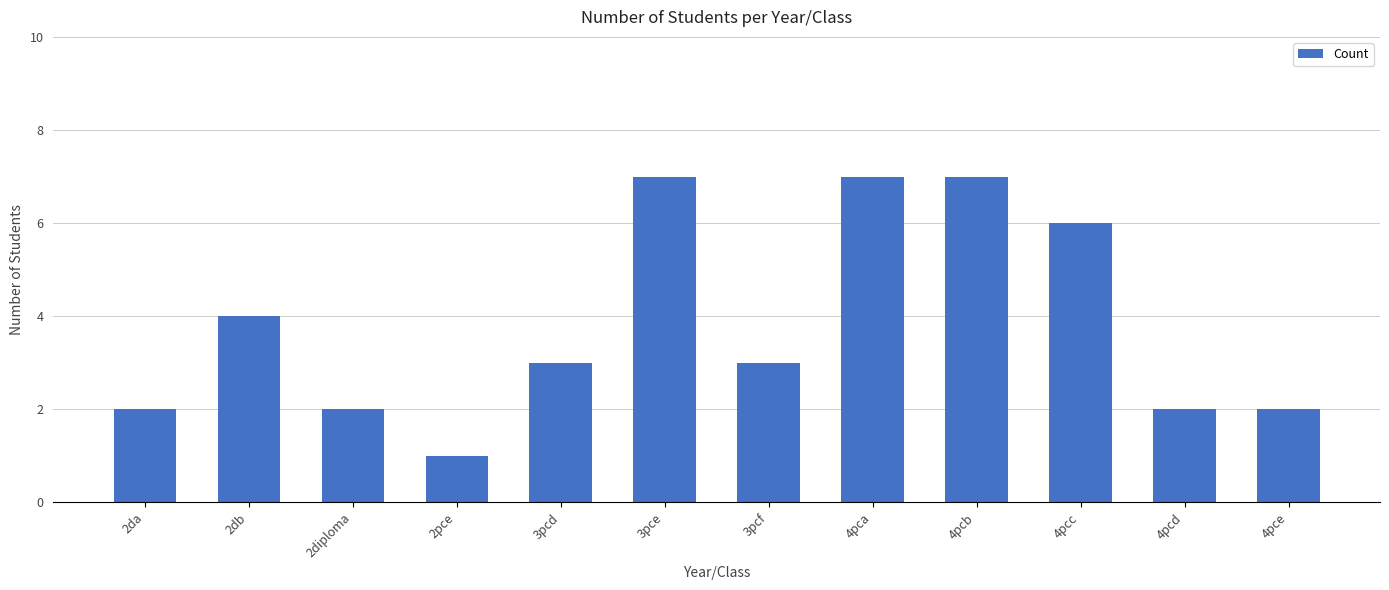

How many bars are there in total?

12